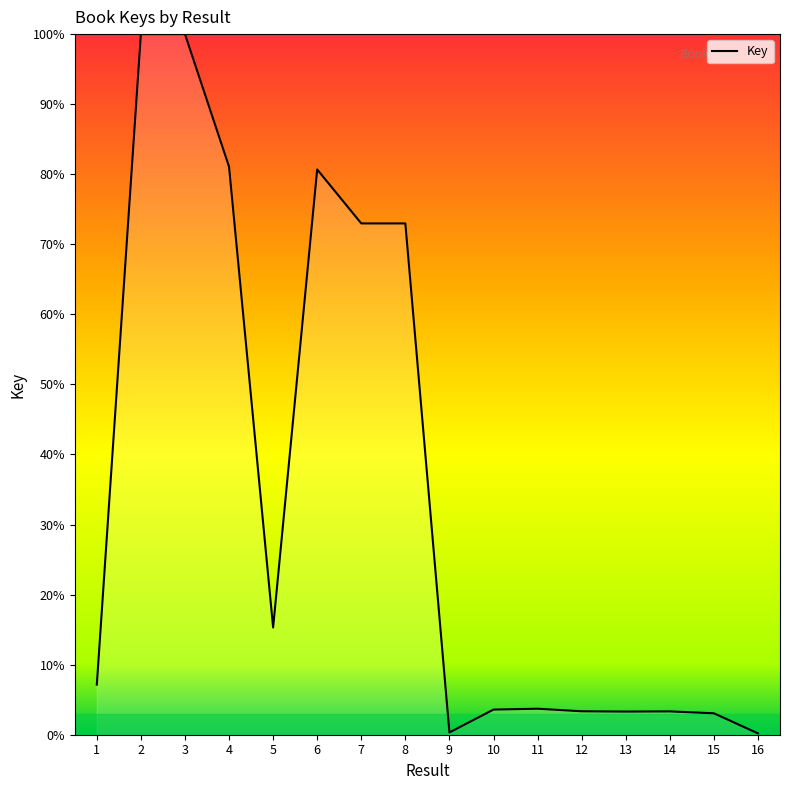

Where does the data first go above 7?

1